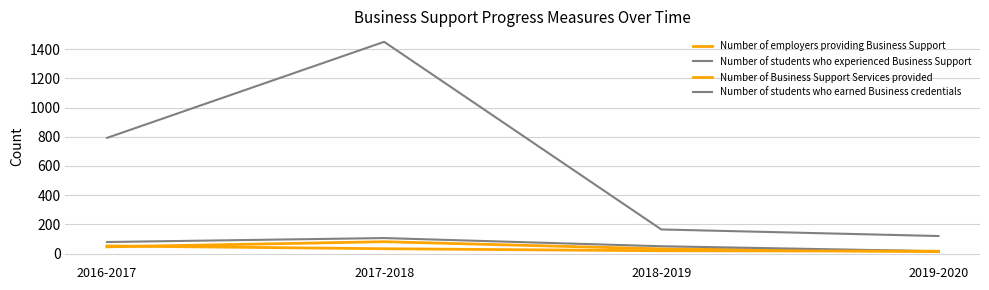

How many lines are shown in the chart?

4